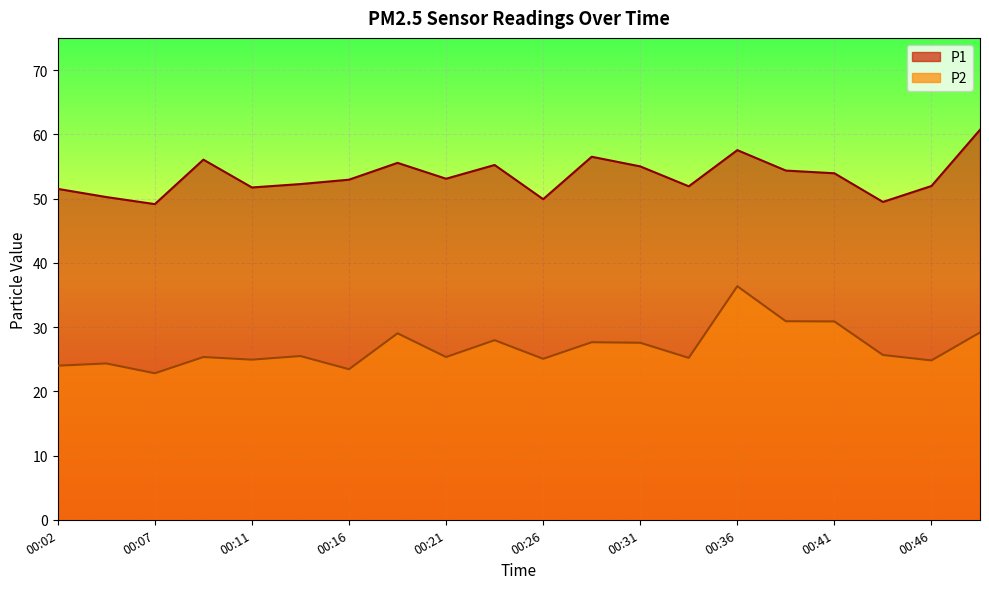

True or false: P1 has a value of 57.5 at 00:36.

True